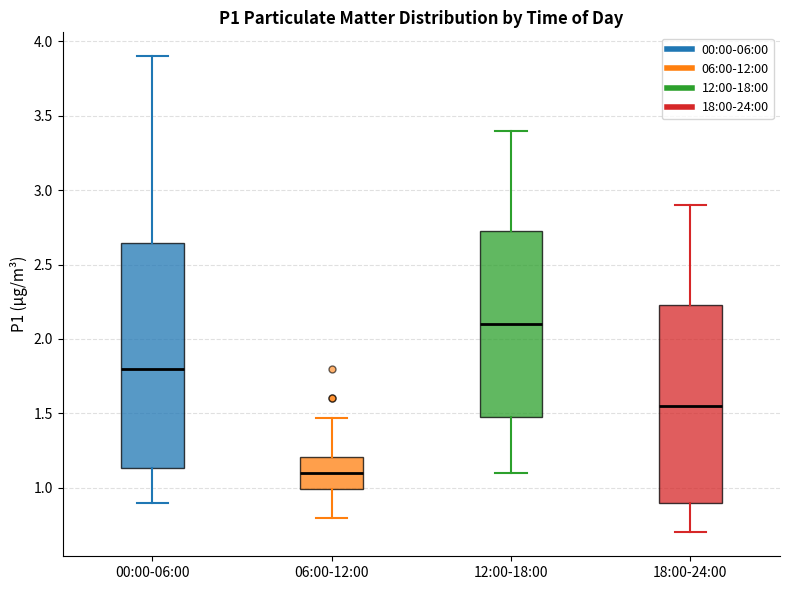

Reading left to right, read every box against the y-axis: the position of its median line, the range the box covers, and the ends of its whiskers. The values are not printed on the chart, so give them approximately, as read against the axis.

00:00-06:00: median 1.80, box 1.15 to 2.65, whiskers 0.90 to 3.90
06:00-12:00: median 1.10, box 1.00 to 1.20, whiskers 0.80 to 1.45
12:00-18:00: median 2.10, box 1.50 to 2.75, whiskers 1.10 to 3.40
18:00-24:00: median 1.55, box 0.90 to 2.25, whiskers 0.70 to 2.90